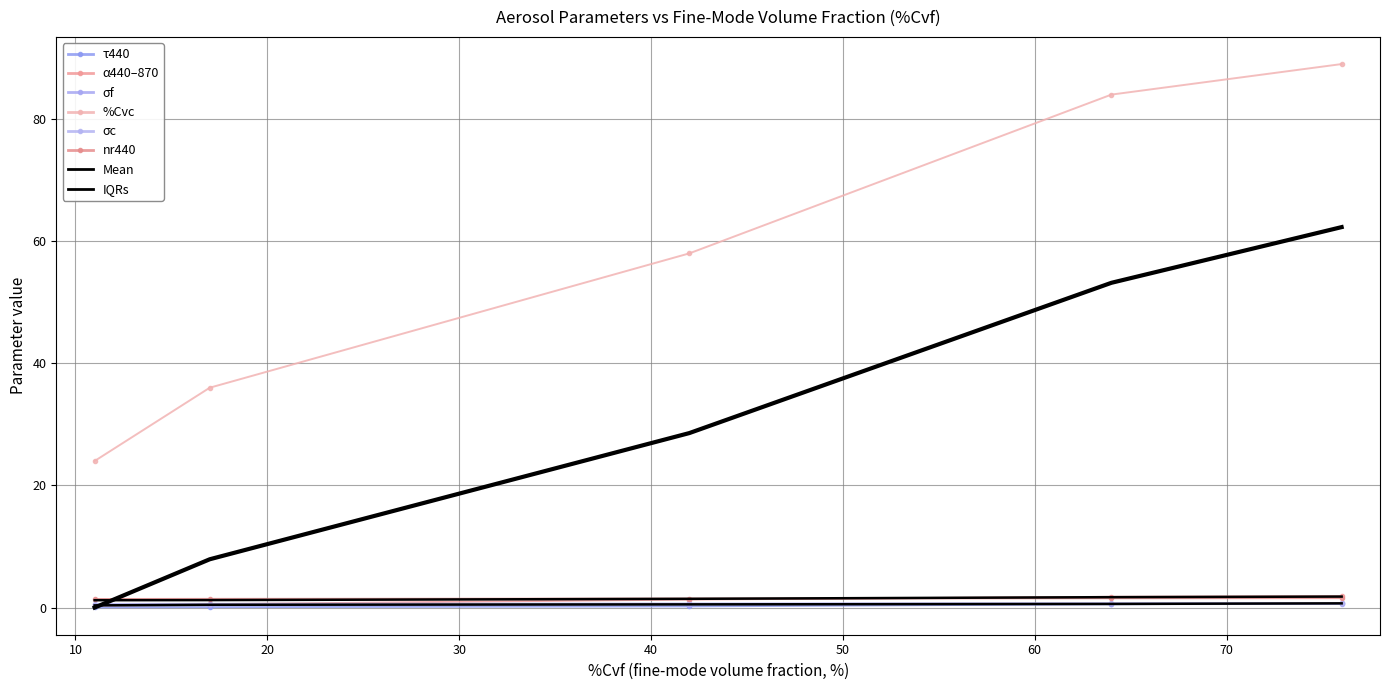

At which label is σc closest to 1?

11